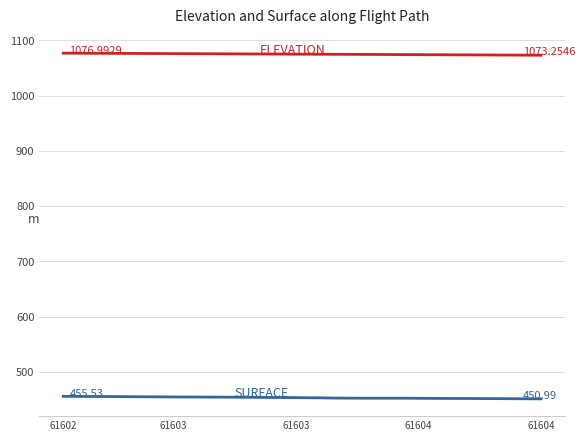

Is this an area chart (filled region under the line)?

No